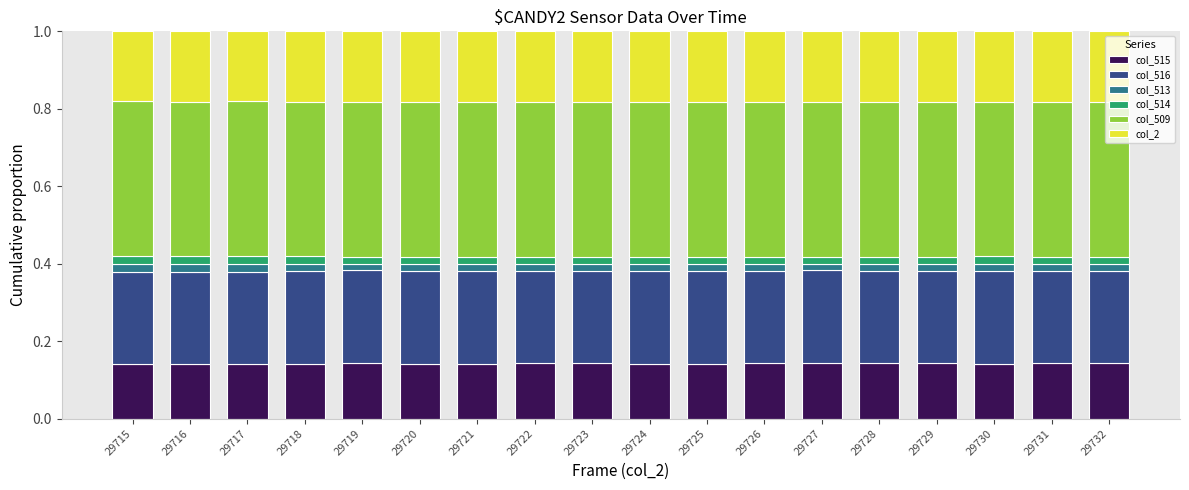

What is the sum of all col_515 values?

2.6